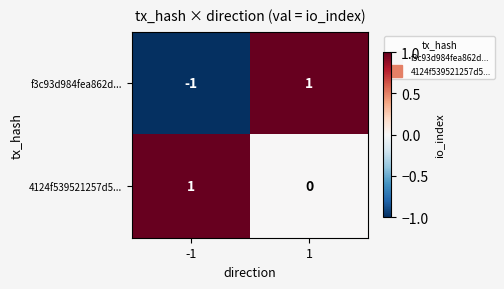

Reading right to left, transcribe all the data shown in this chart.

f3c93d984fea862d...: 1	-1
4124f539521257d5...: 0	1